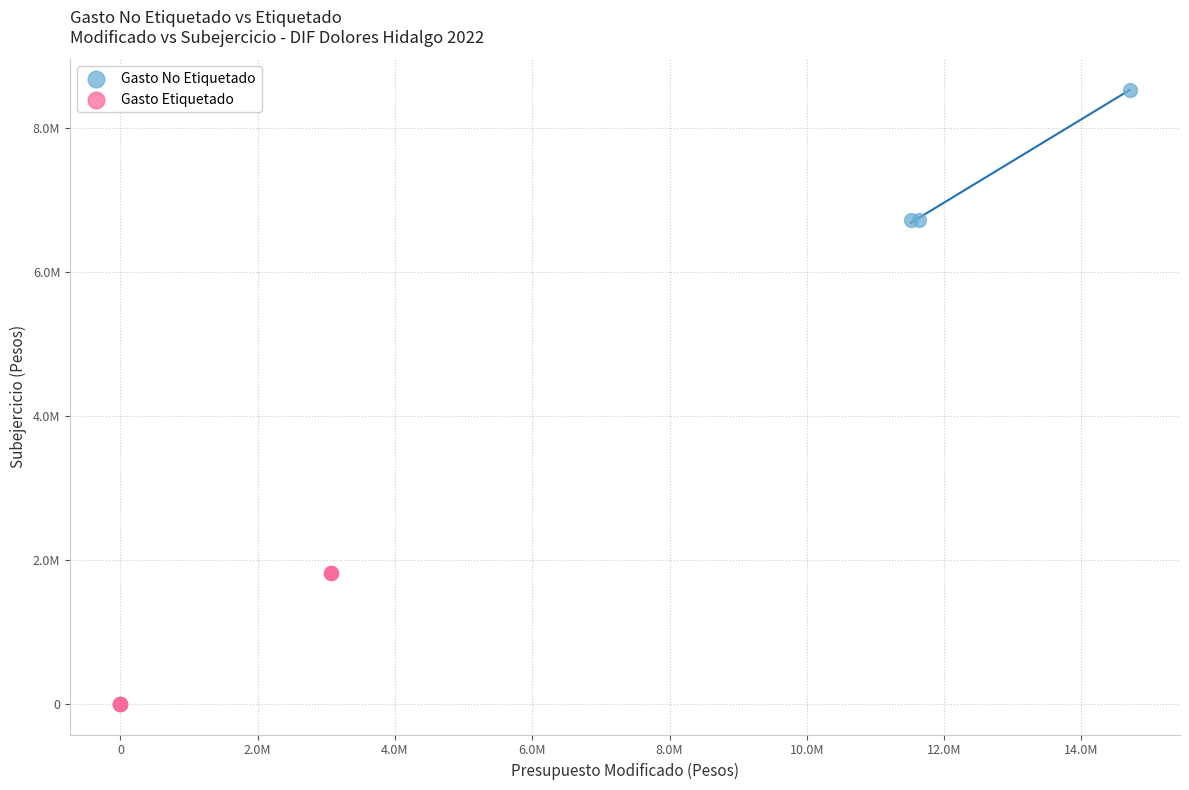

Which series contains the highest Y value?

Gasto No Etiquetado